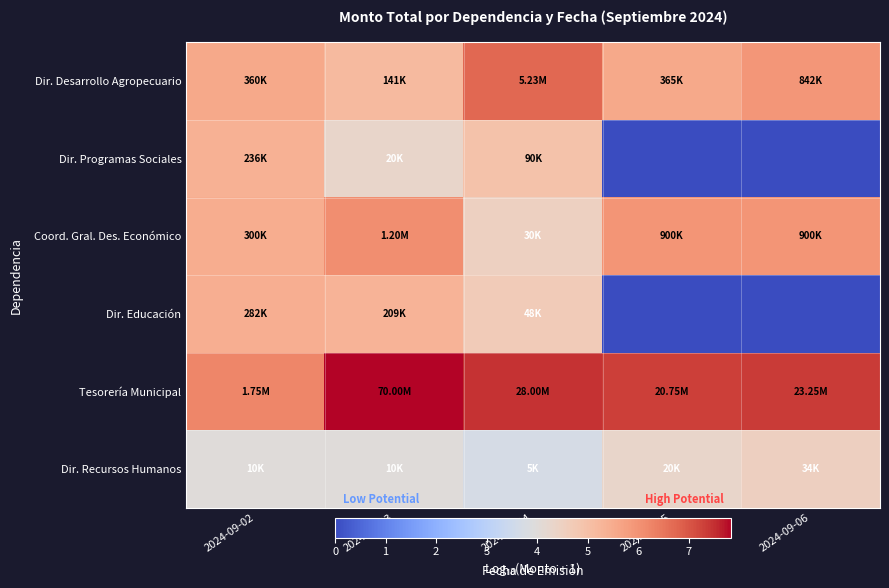

At how many categories does at least one series exceed 2?

5